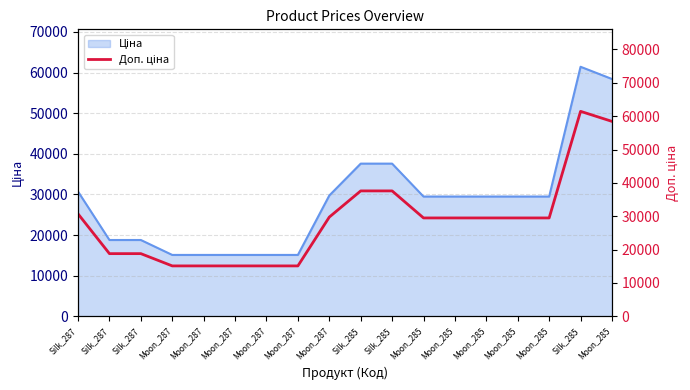

What is the change in value from Silk_287 to Silk_285?

+42637.4